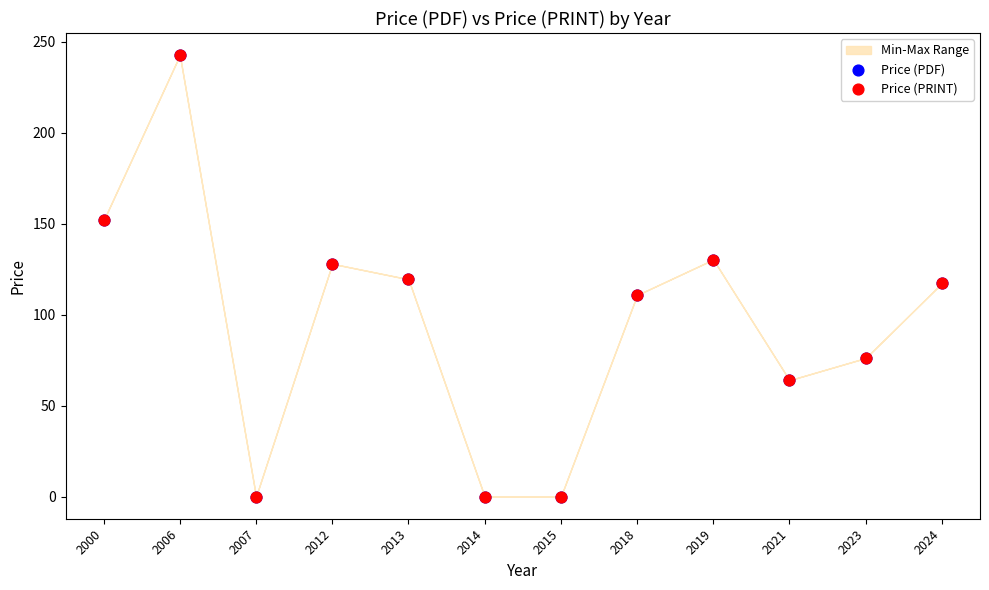

Which series reaches the minimum Y coordinate?

Price (PDF)